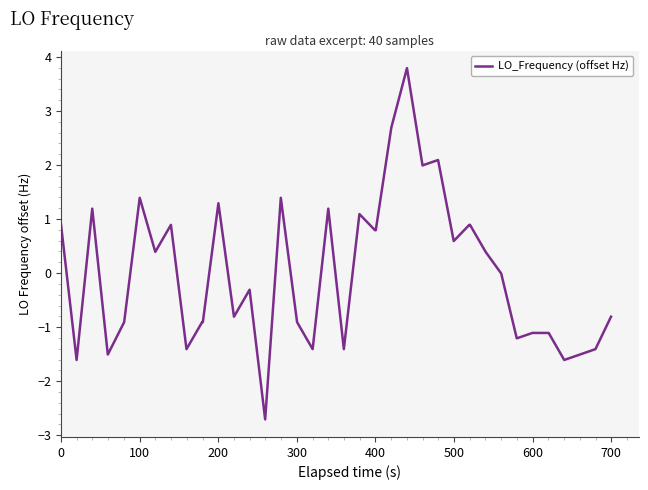

Count the number of categories in the chart.

40